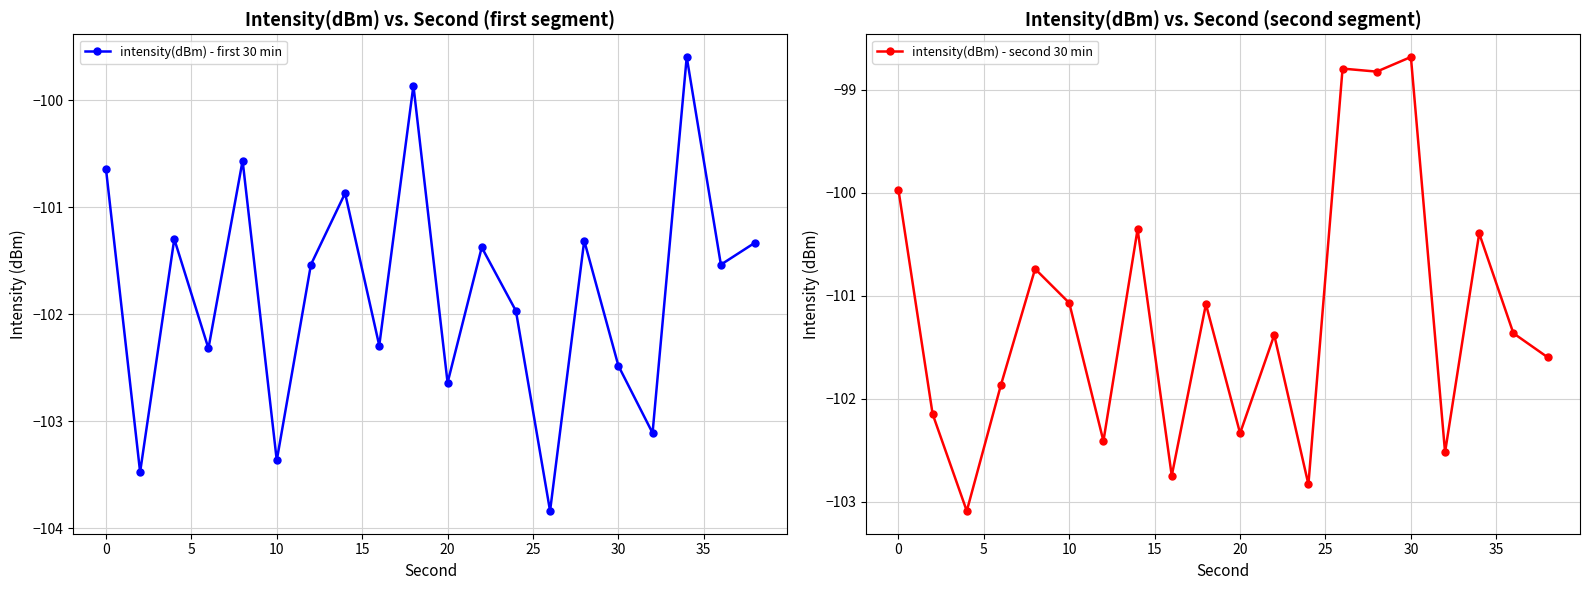

How many interior local valleys does the intensity(dBm) - first 30 min series have?

8